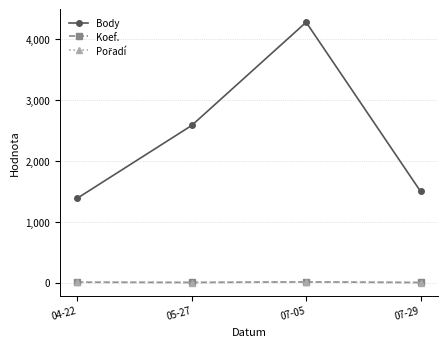

True or false: Body has more than 0 interior local peaks.

True